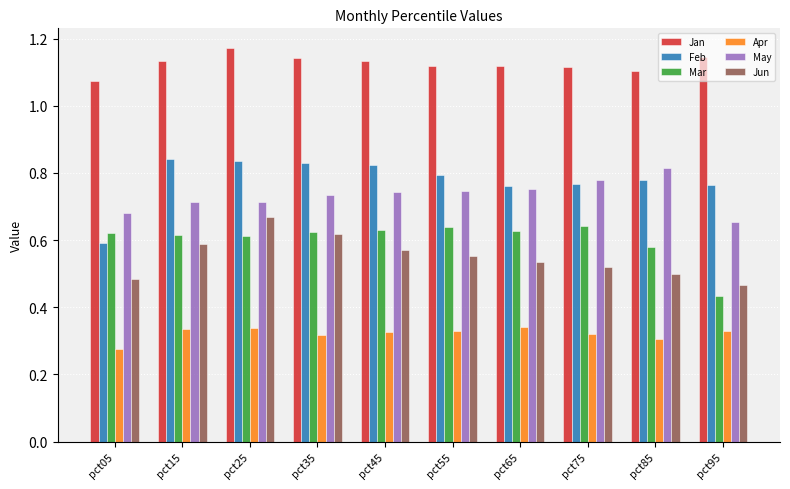

Is the value of Jan at pct45 greater than the value of Mar at pct15?

Yes